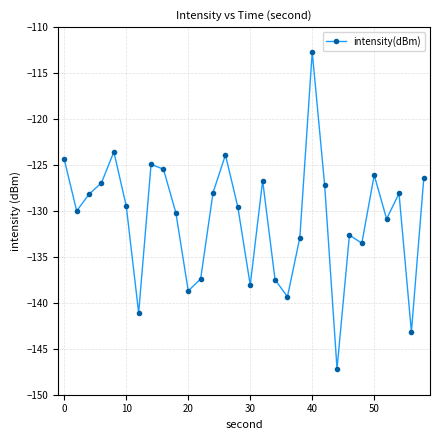

What is the value of the 11th point from the left?

-138.7